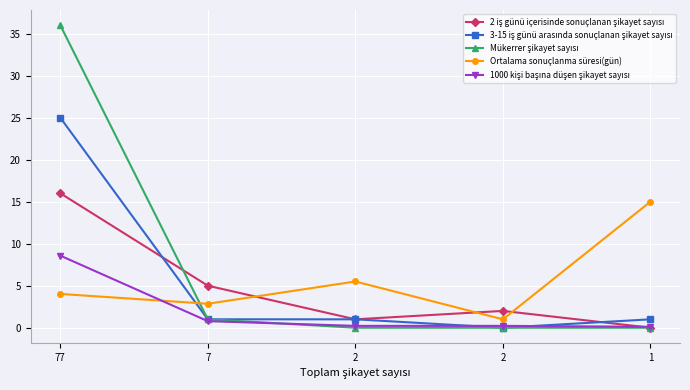

How many lines are shown in the chart?

5